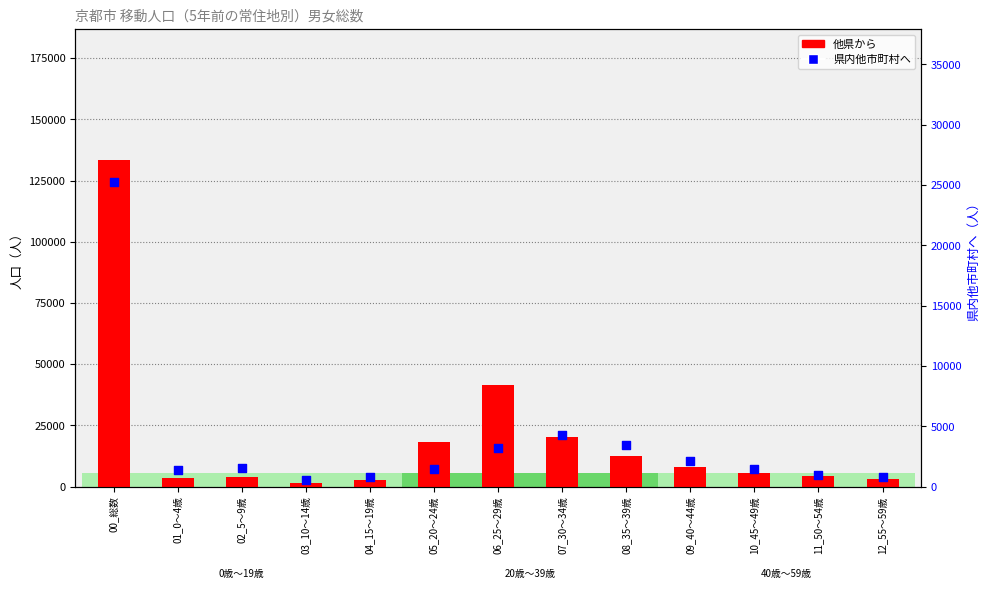

At how many categories does at least one series exceed 111321?

1